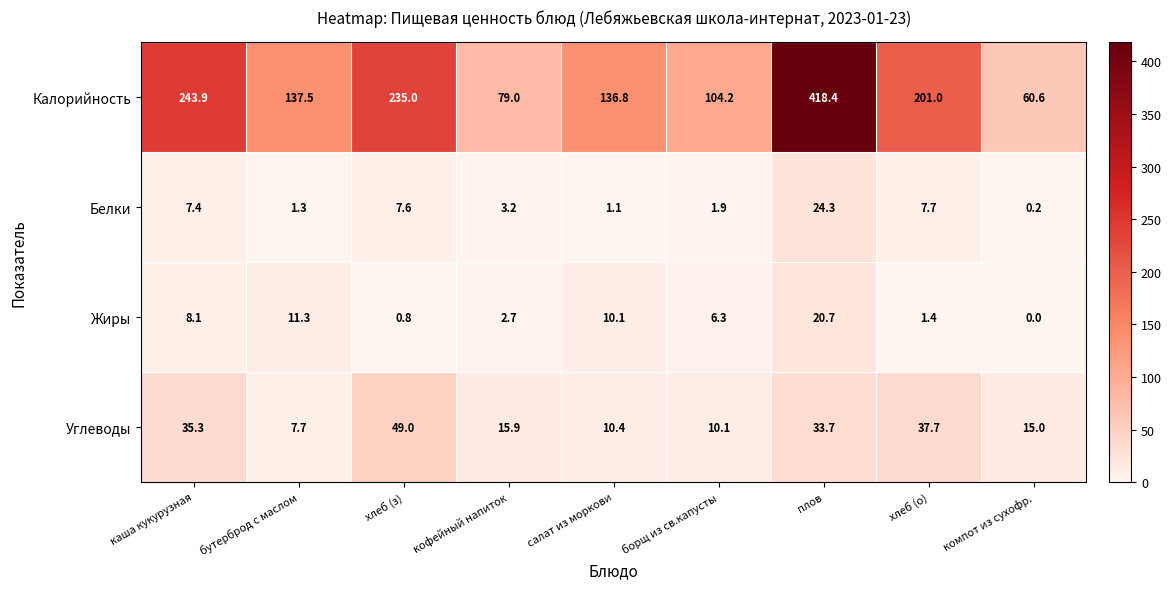

The Калорийность series shows 79.0 at кофейный напиток. True or false?

True